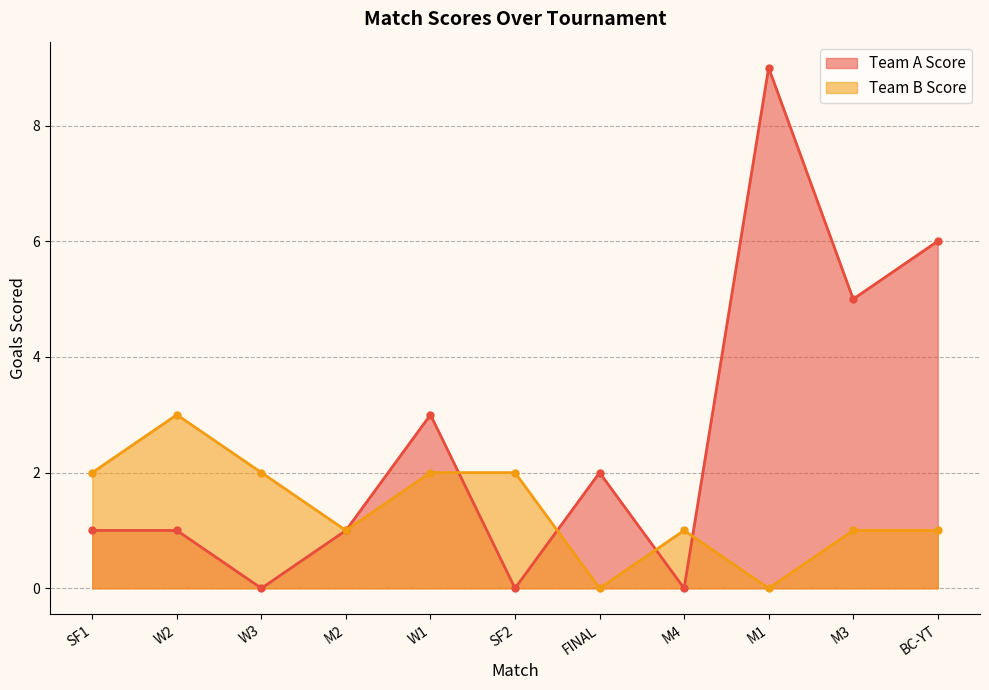

List the labels in order of Team A Score value, smallest first.

W3, SF2, M4, SF1, W2, M2, FINAL, W1, M3, BC-YT, M1